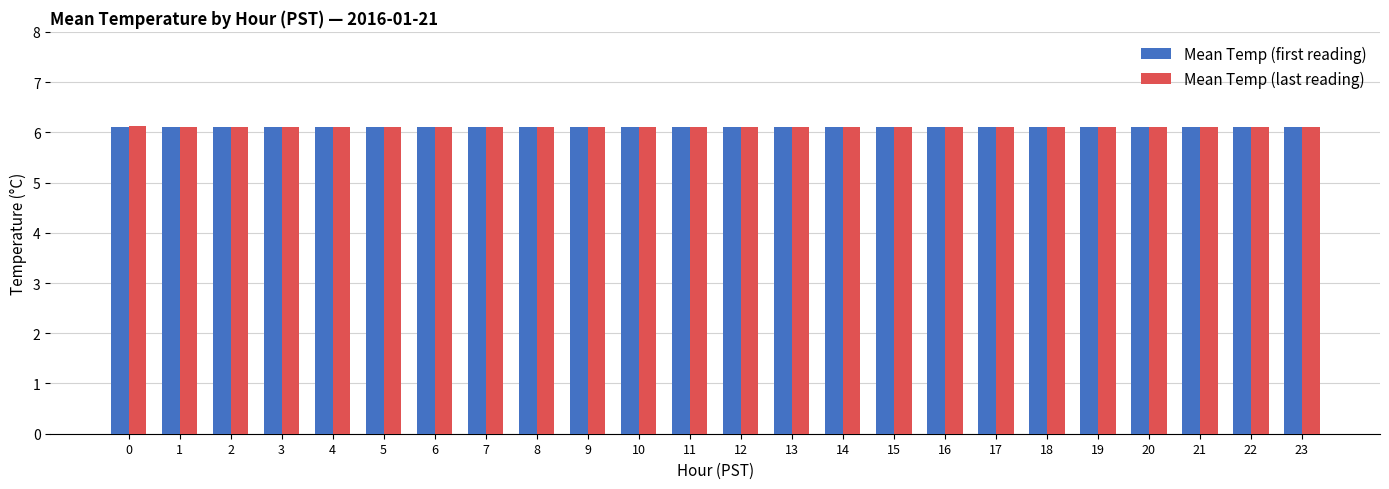

The value of Mean Temp (last reading) at 19 is 6.1. True or false?

True